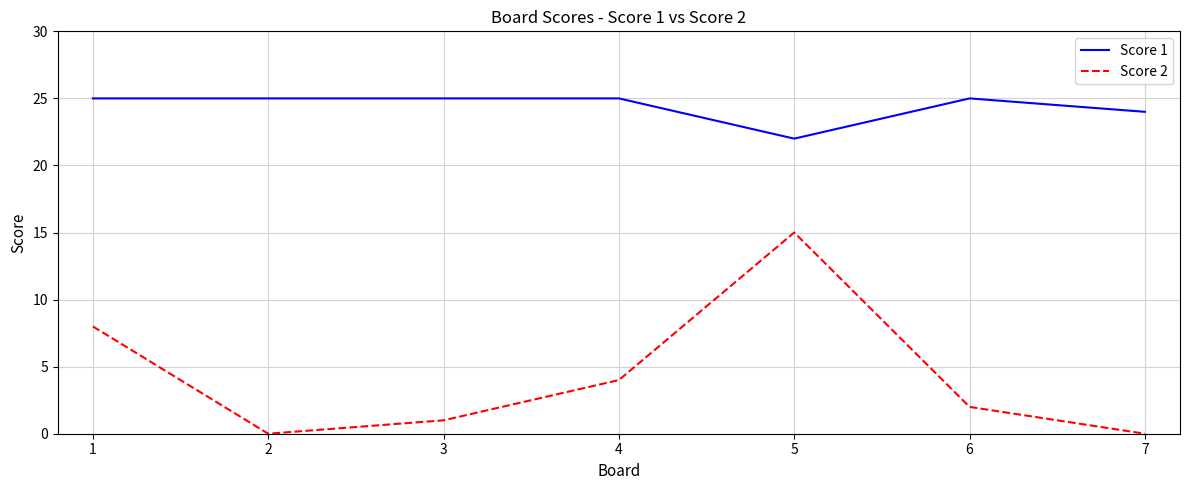

True or false: Score 1 has a value of 25 at 1.

True